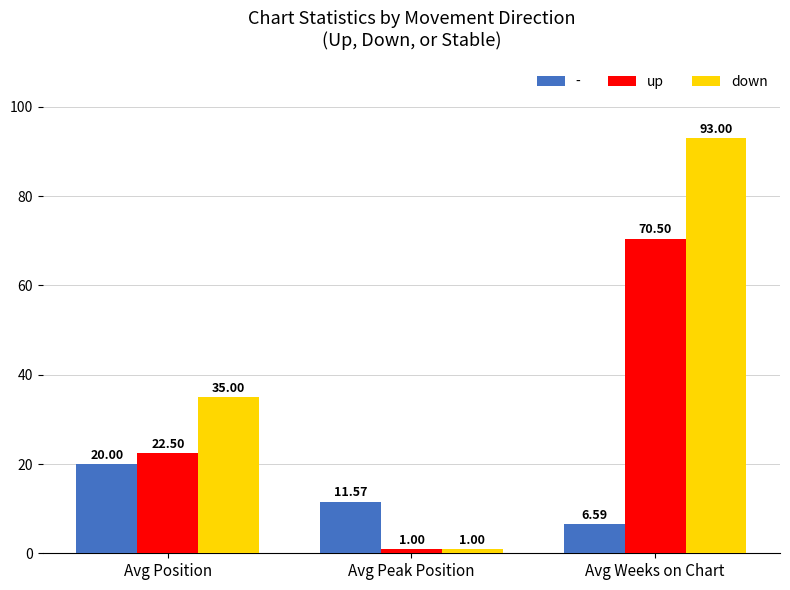

What is the minimum value for down?

1.0